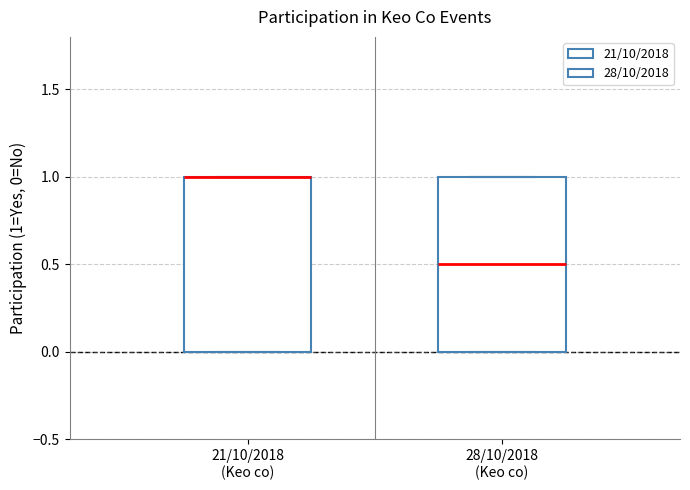

Reading left to right, read every box against the y-axis: the position of its median line, the range the box covers, and the ends of its whiskers. The values are not printed on the chart, so give them approximately, as read against the axis.

21/10/2018 (Keo co): median 1.0 (drawn on the box's upper edge), box 0.0 to 1.0, whiskers 0.0 to 1.0
28/10/2018 (Keo co): median 0.5, box 0.0 to 1.0, whiskers 0.0 to 1.0